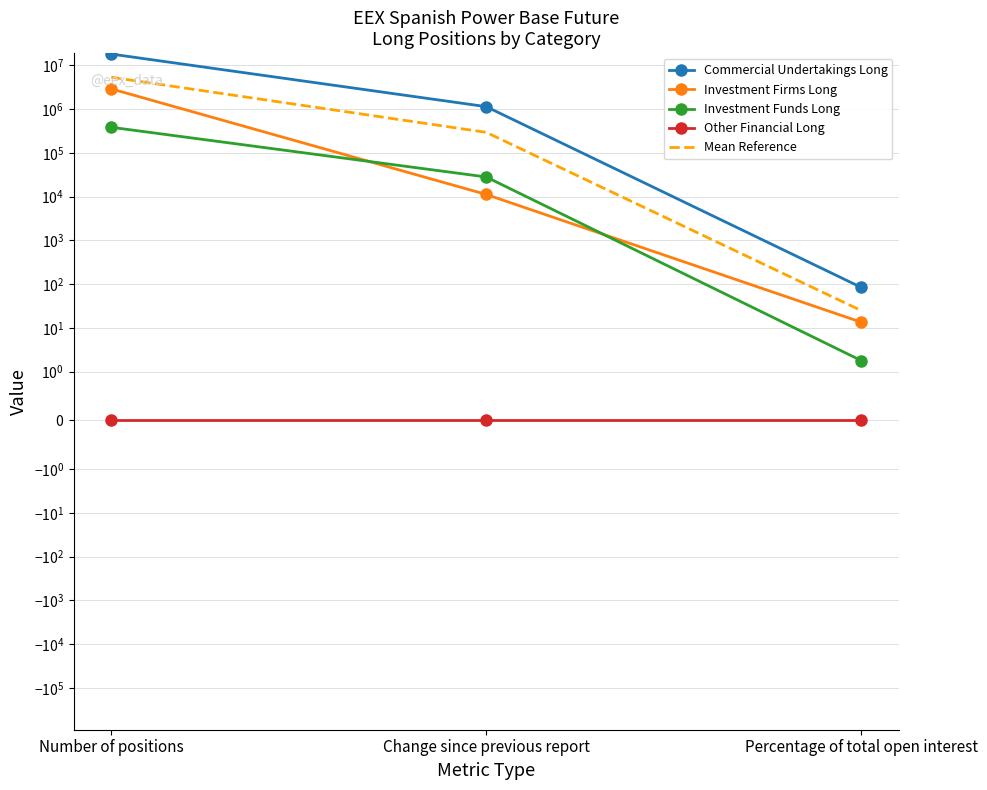

What is the difference between the highest and lowest values at Change since previous report?

1139456.0